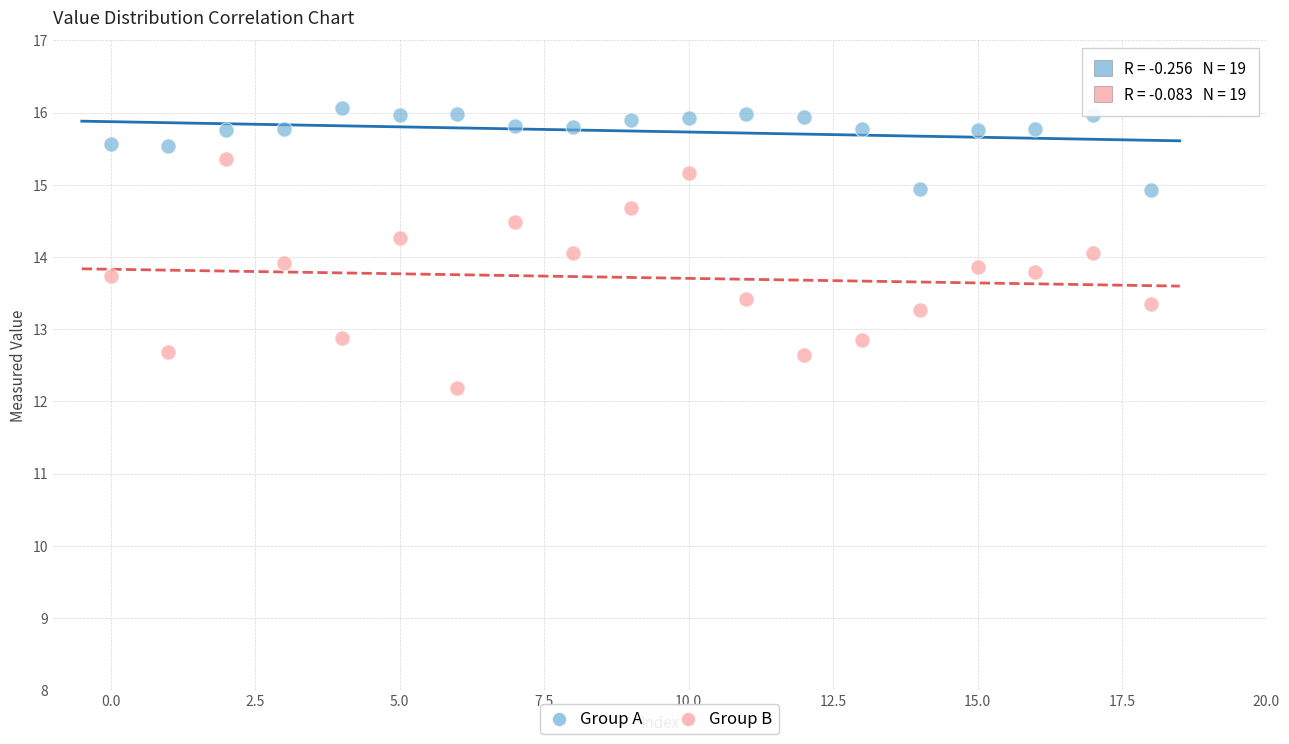

Which series has the widest spread of Y values?

Group B